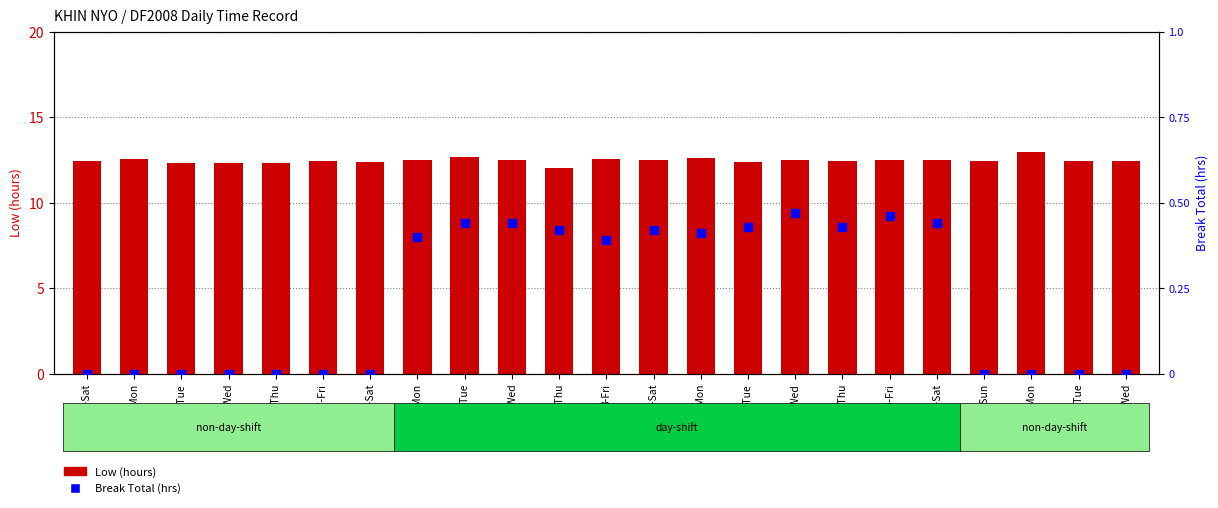

What are all the series names shown in the legend?

Low (hours), Break Total (hrs)